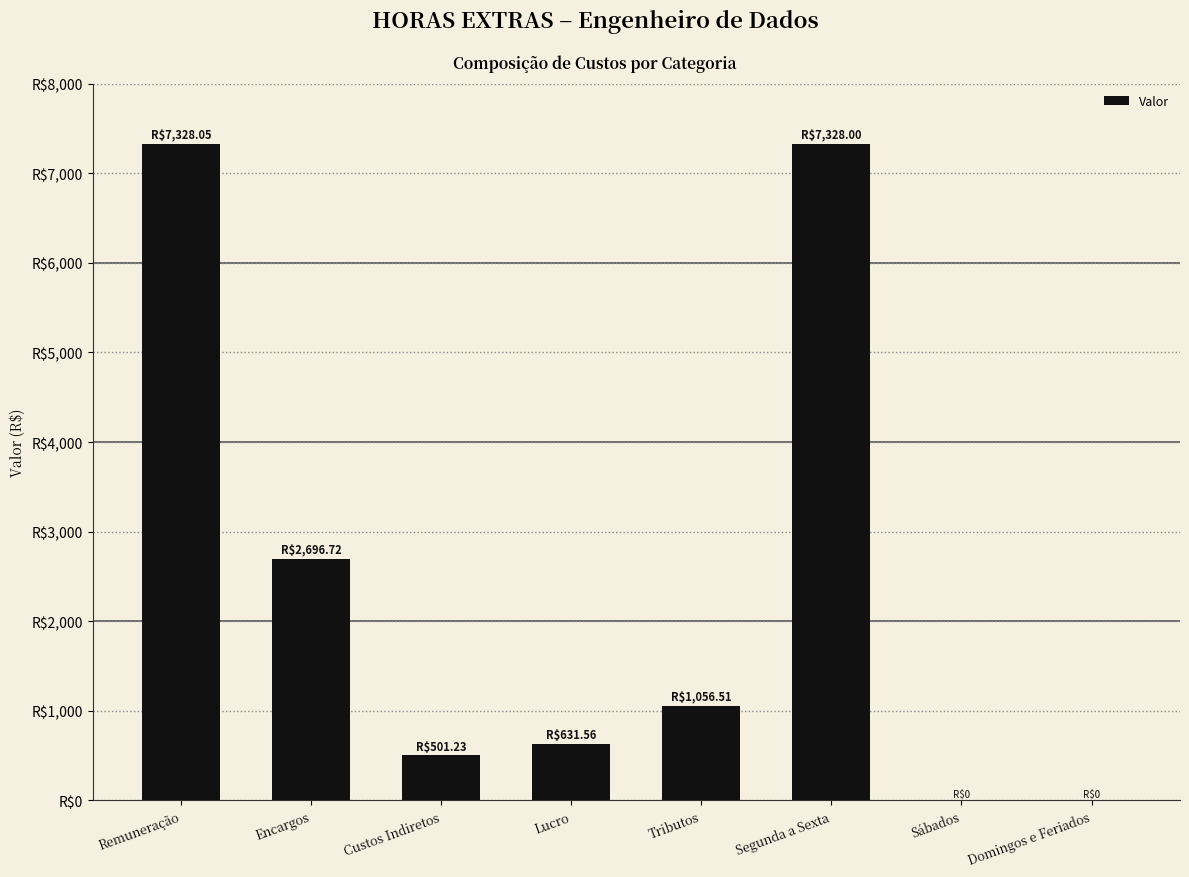

What is the difference between the values at Tributos and Domingos e Feriados?

1056.5